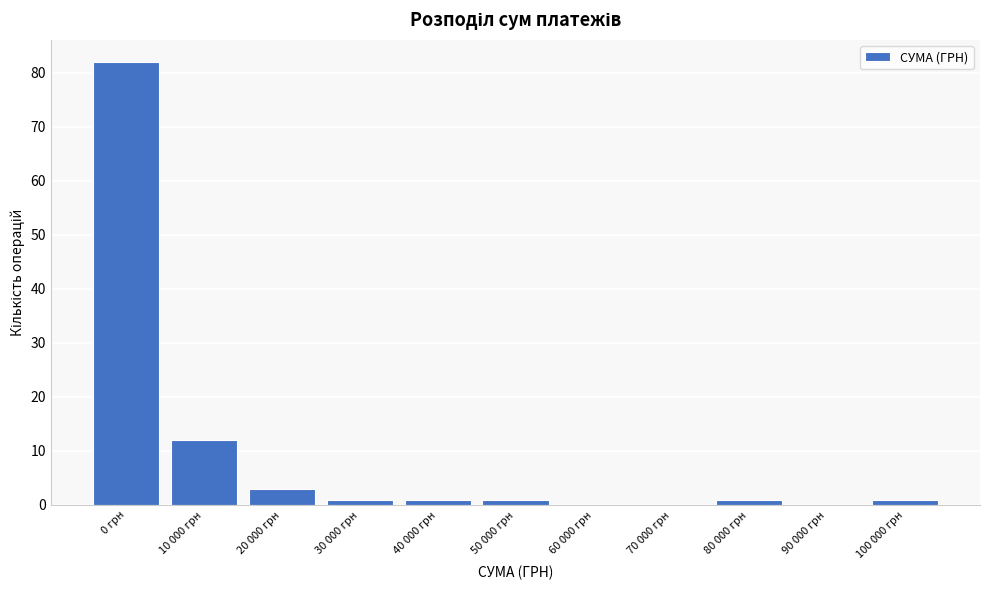

Reading left to right, list all the values displayed in this chart.

0 грн=82	10 000 грн=12	20 000 грн=3	30 000 грн=1	40 000 грн=1	50 000 грн=1	60 000 грн=0	70 000 грн=0	80 000 грн=1	90 000 грн=0	100 000 грн=1